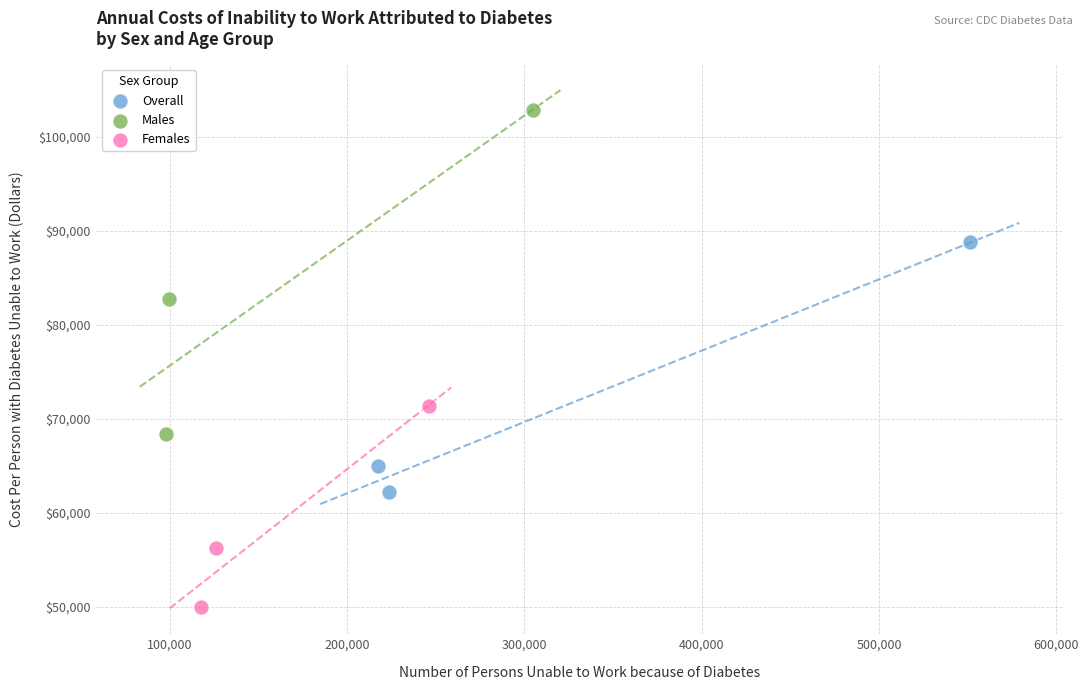

Which series reaches the maximum Y coordinate?

Males